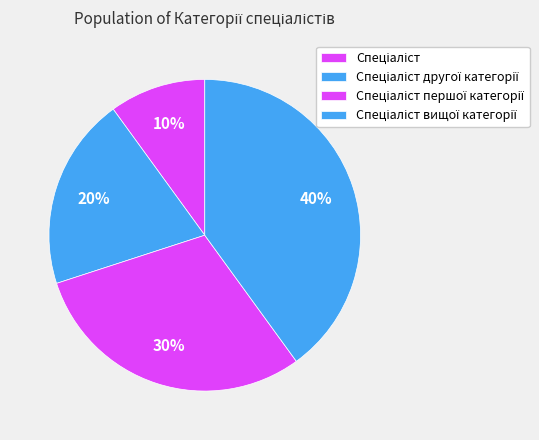

To the nearest percent, what is the average slice percentage?

25%